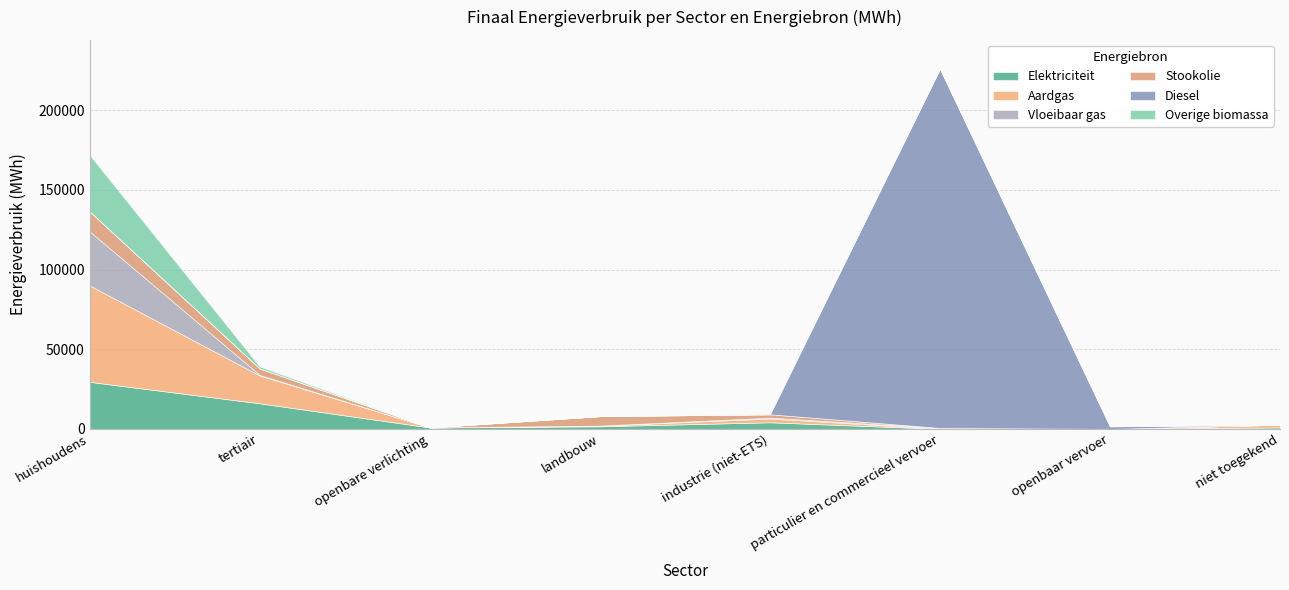

The value of Stookolie at particulier en commercieel vervoer is 8483.0. True or false?

False